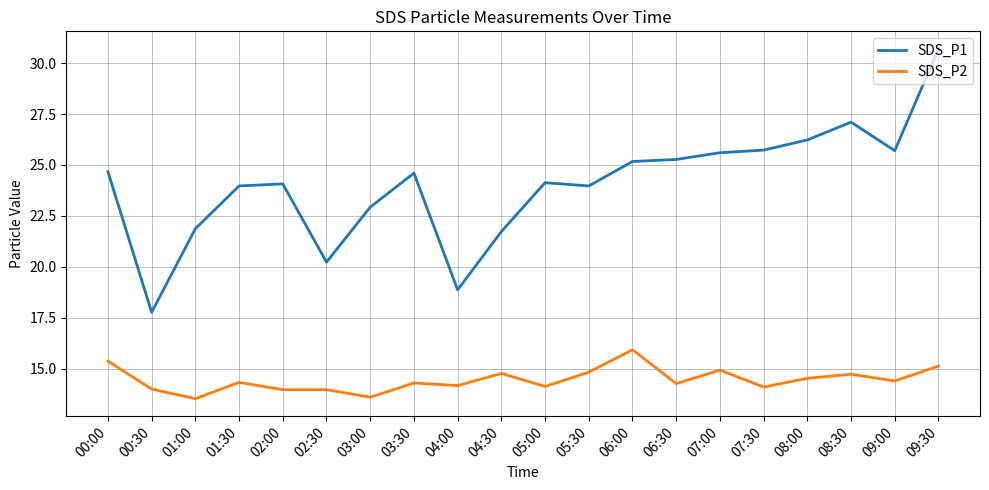

True or false: SDS_P2 has a value of 14.3 at 01:30.

True